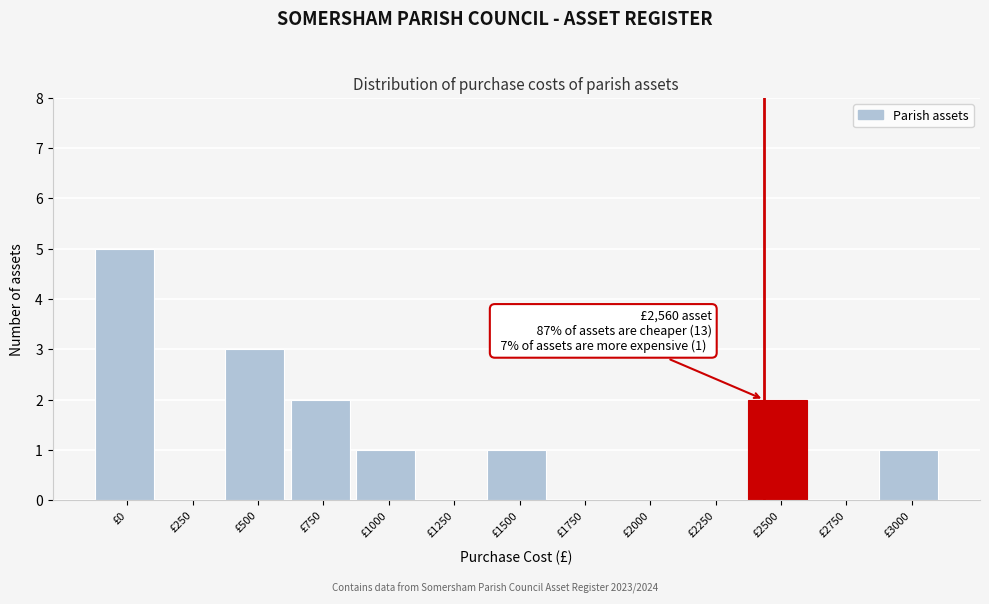

Reading left to right, what are all the values shown in this chart?

£0=5	£250=0	£500=3	£750=2	£1000=1	£1250=0	£1500=1	£1750=0	£2000=0	£2250=0	£2500=2	£2750=0	£3000=1